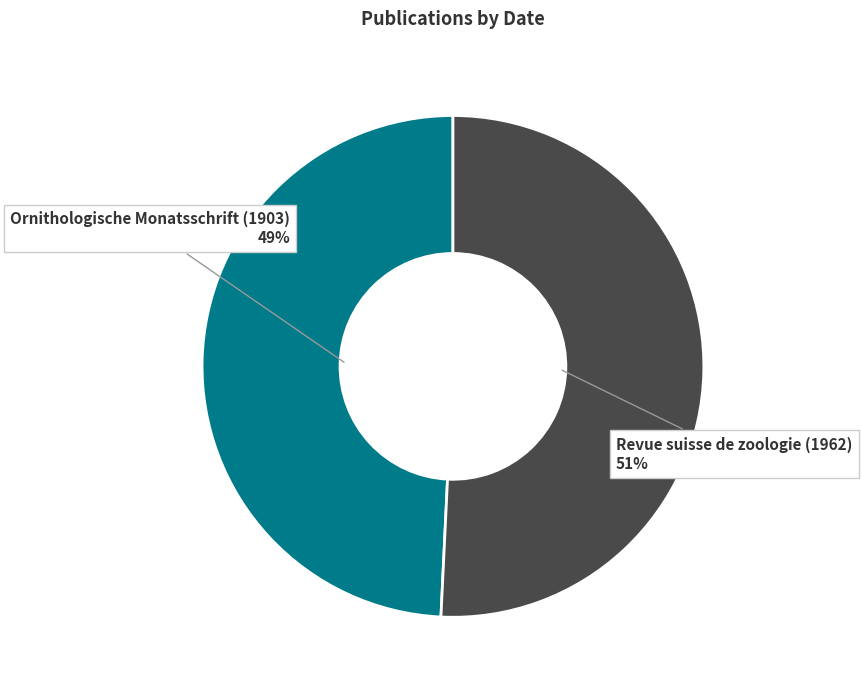

Which has a higher value, Ornithologische Monatsschrift (1903) or Revue suisse de zoologie (1962)?

Revue suisse de zoologie (1962)